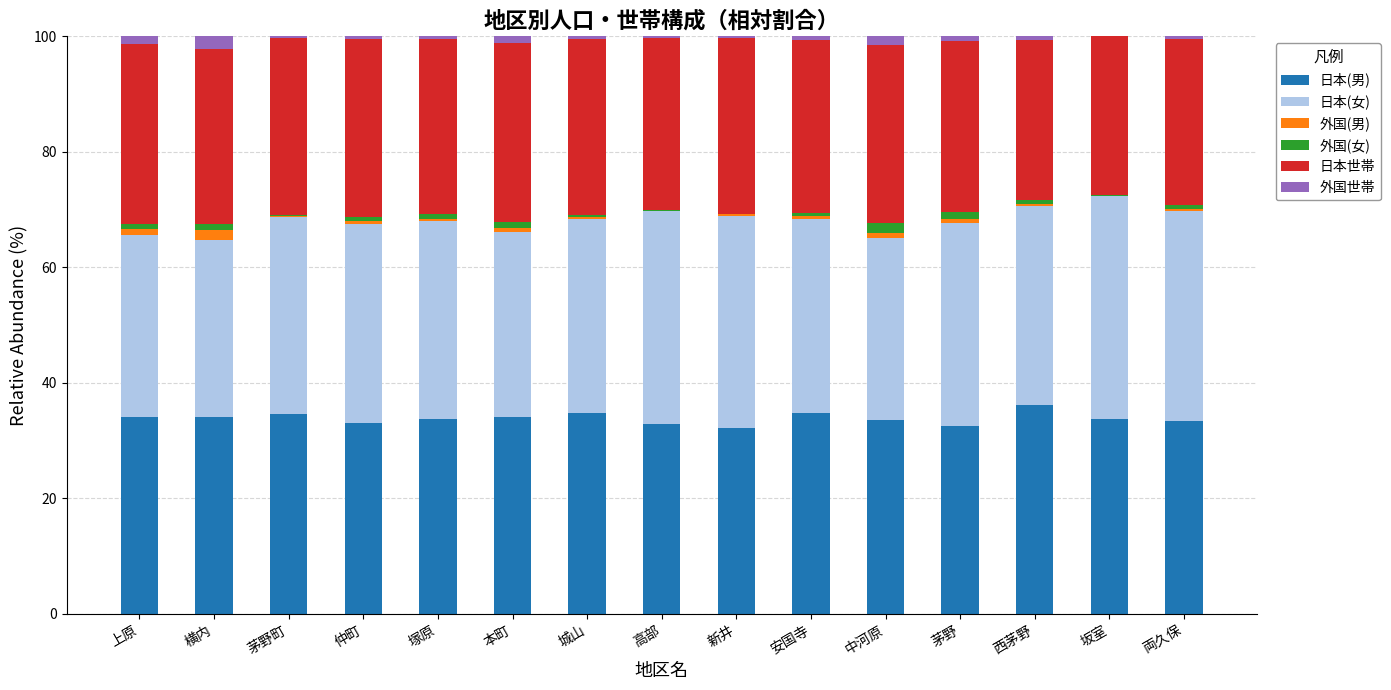

What is the maximum value for 日本(男)?

36.1